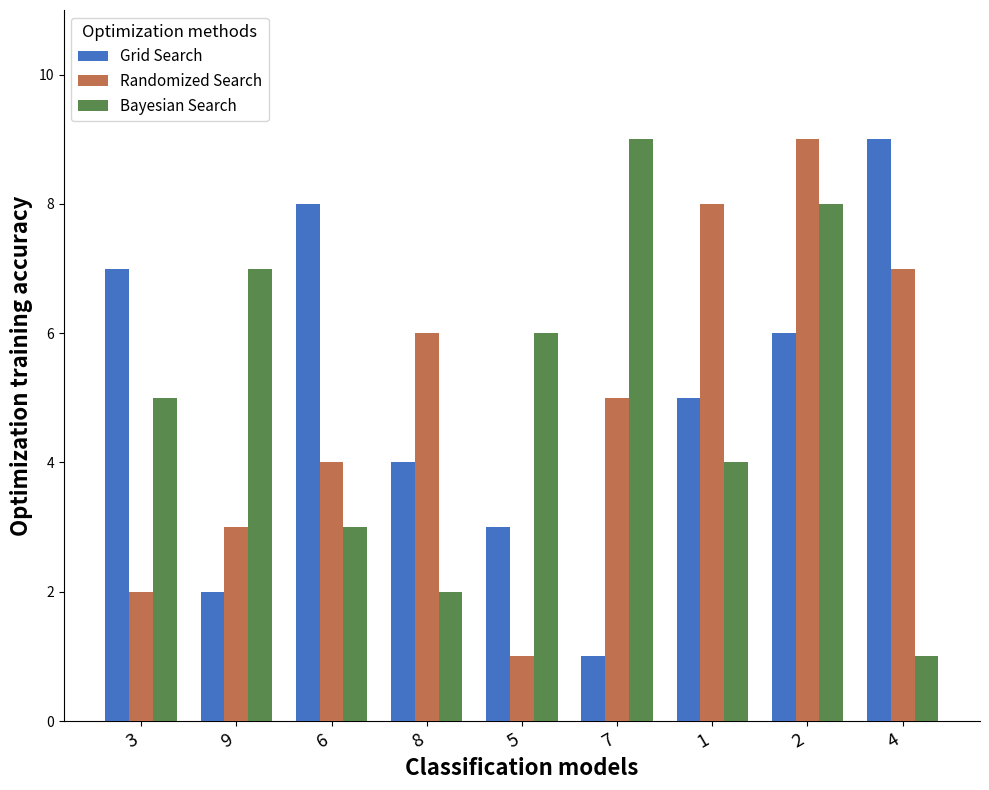

What is the total value across all series at 7?

15